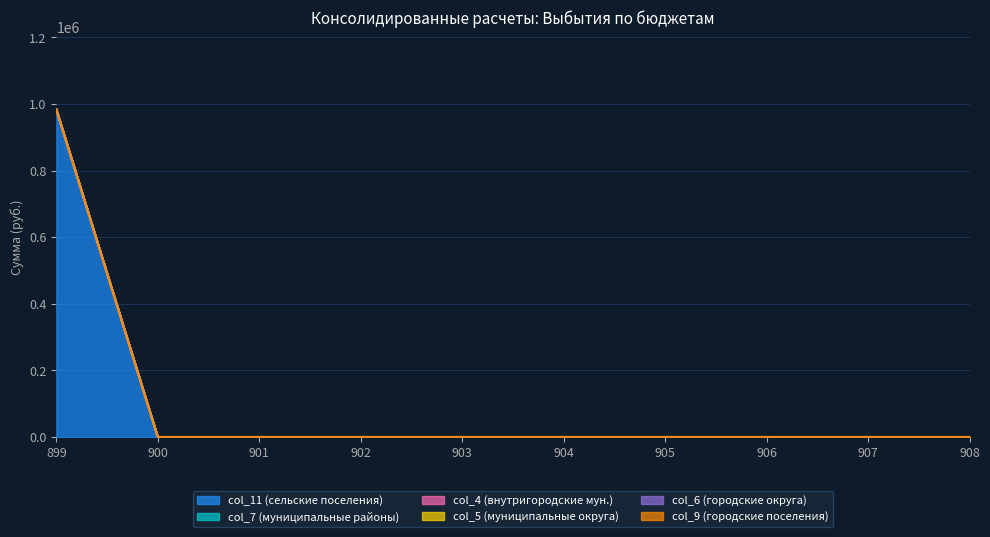

Rank the series by their maximum value, from highest to lowest.

col_11 (сельские поселения), col_7 (муниципальные районы), col_4 (внутригородские мун.), col_5 (муниципальные округа), col_6 (городские округа), col_9 (городские поселения)